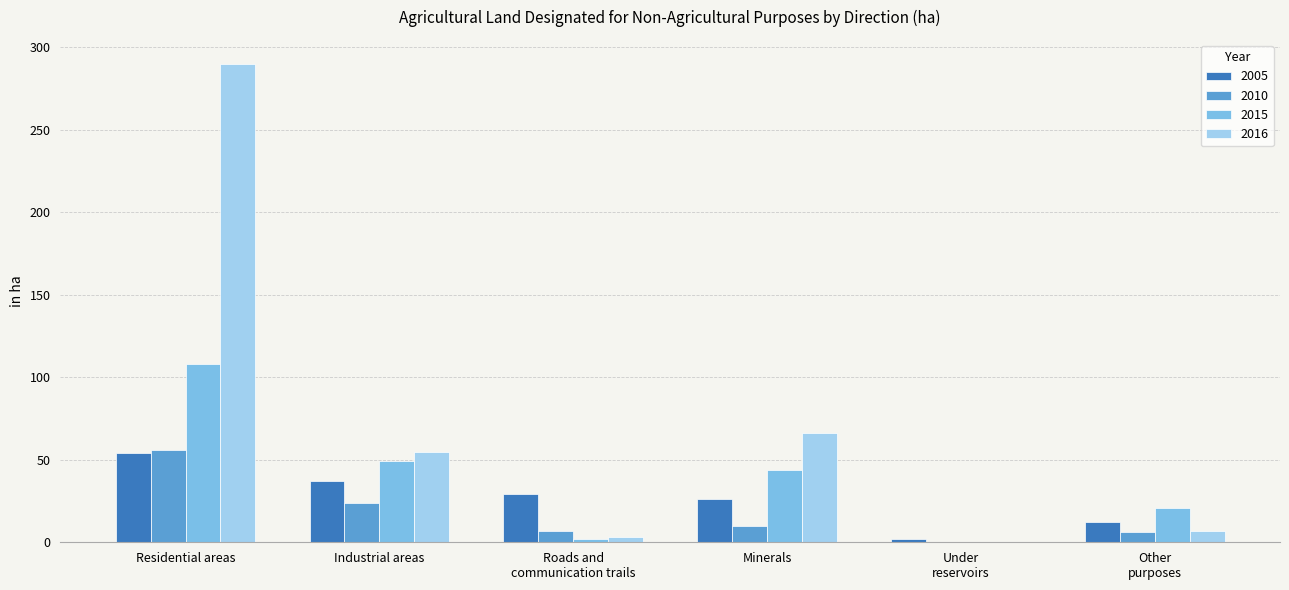

Are the bars horizontal?

No